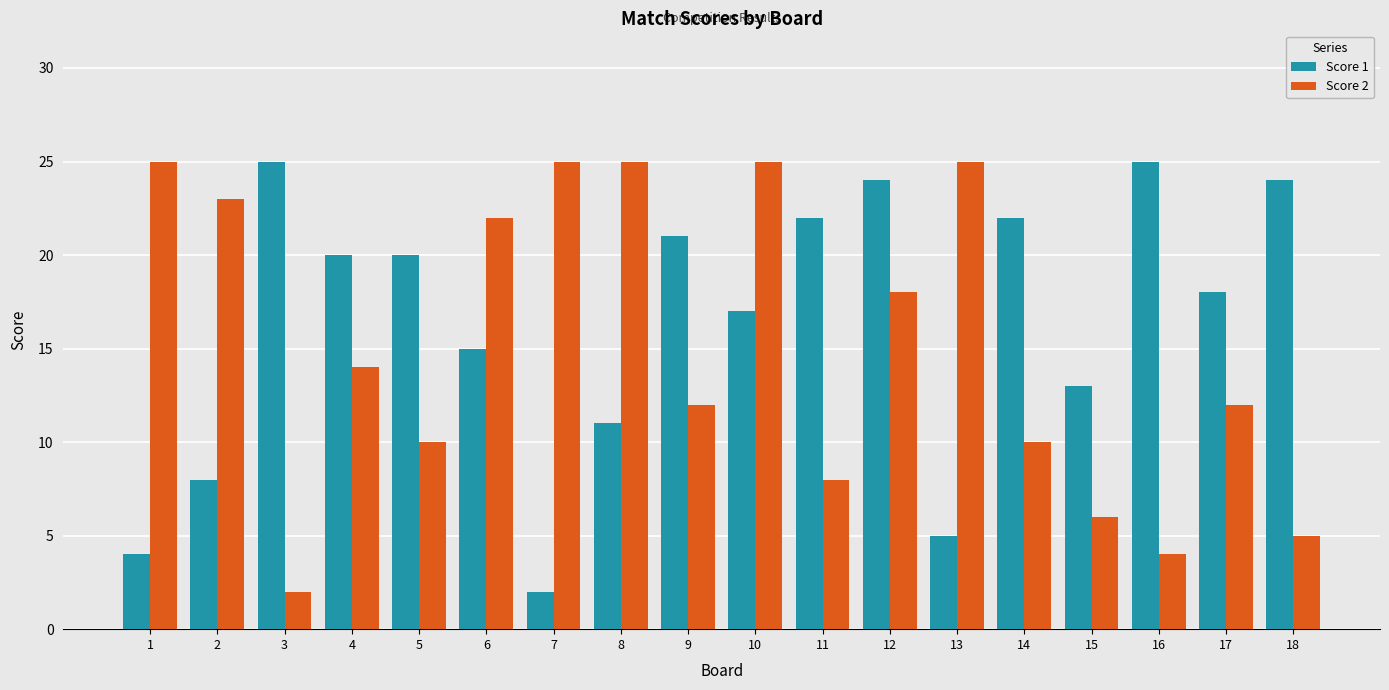

What is the difference between the Score 2 values at 13 and 2?

2